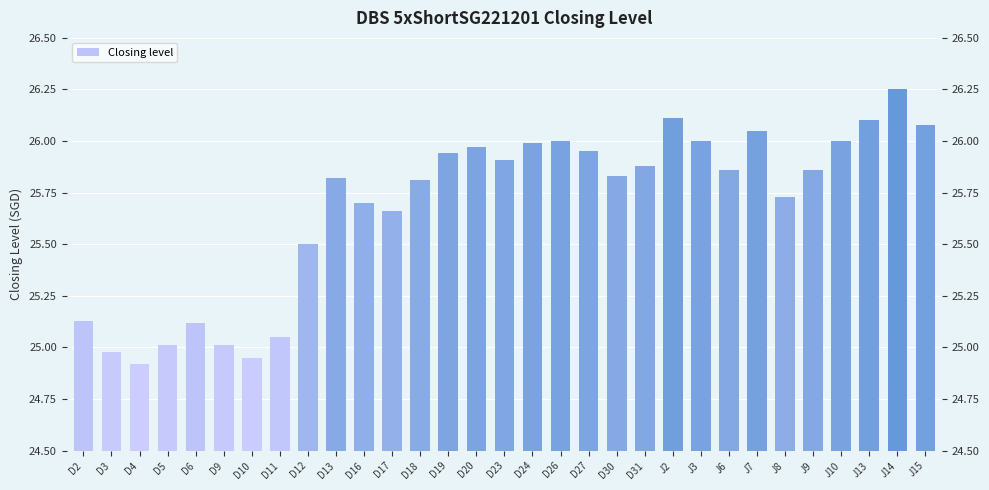

What is the average value?

25.7